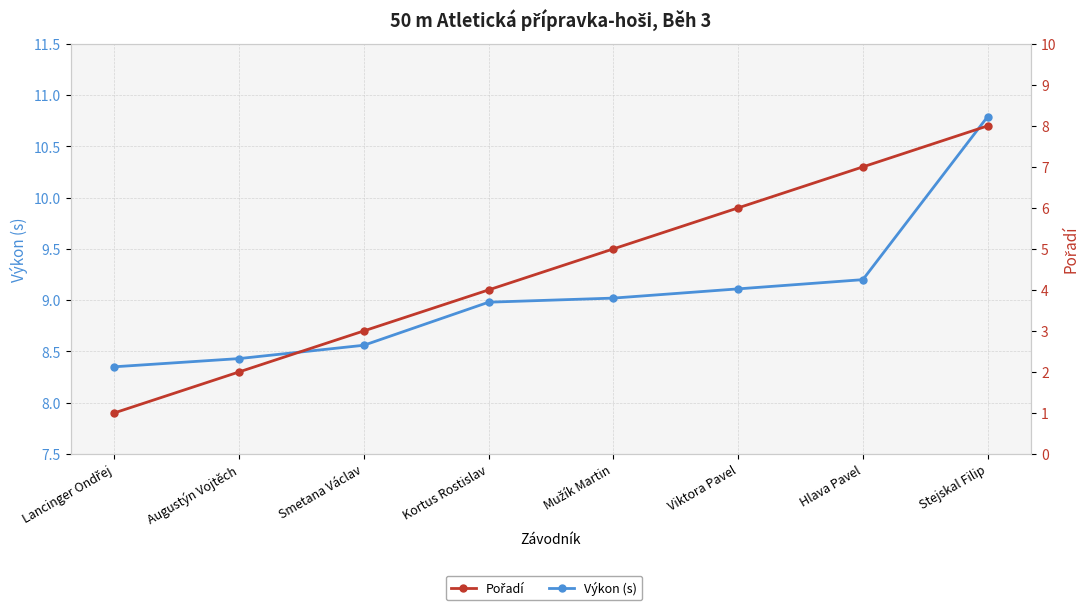

Reading left to right, list all the values displayed in this chart.

Výkon (s): Lancinger Ondřej=8.3	Augustýn Vojtěch=8.4	Smetana Václav=8.6	Kortus Rostislav=9.0	Mužík Martin=9.0	Viktora Pavel=9.1	Hlava Pavel=9.2	Stejskal Filip=10.8
Pořadí: Lancinger Ondřej=1.0	Augustýn Vojtěch=2.0	Smetana Václav=3.0	Kortus Rostislav=4.0	Mužík Martin=5.0	Viktora Pavel=6.0	Hlava Pavel=7.0	Stejskal Filip=8.0